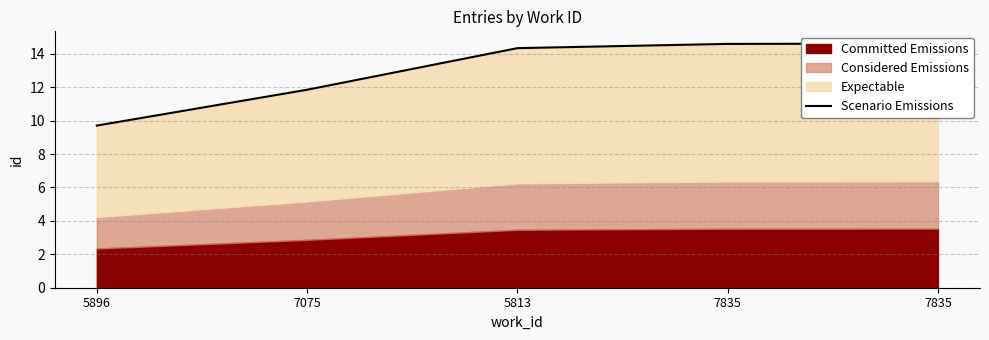

What is the label of the 3rd point from the right?

5813